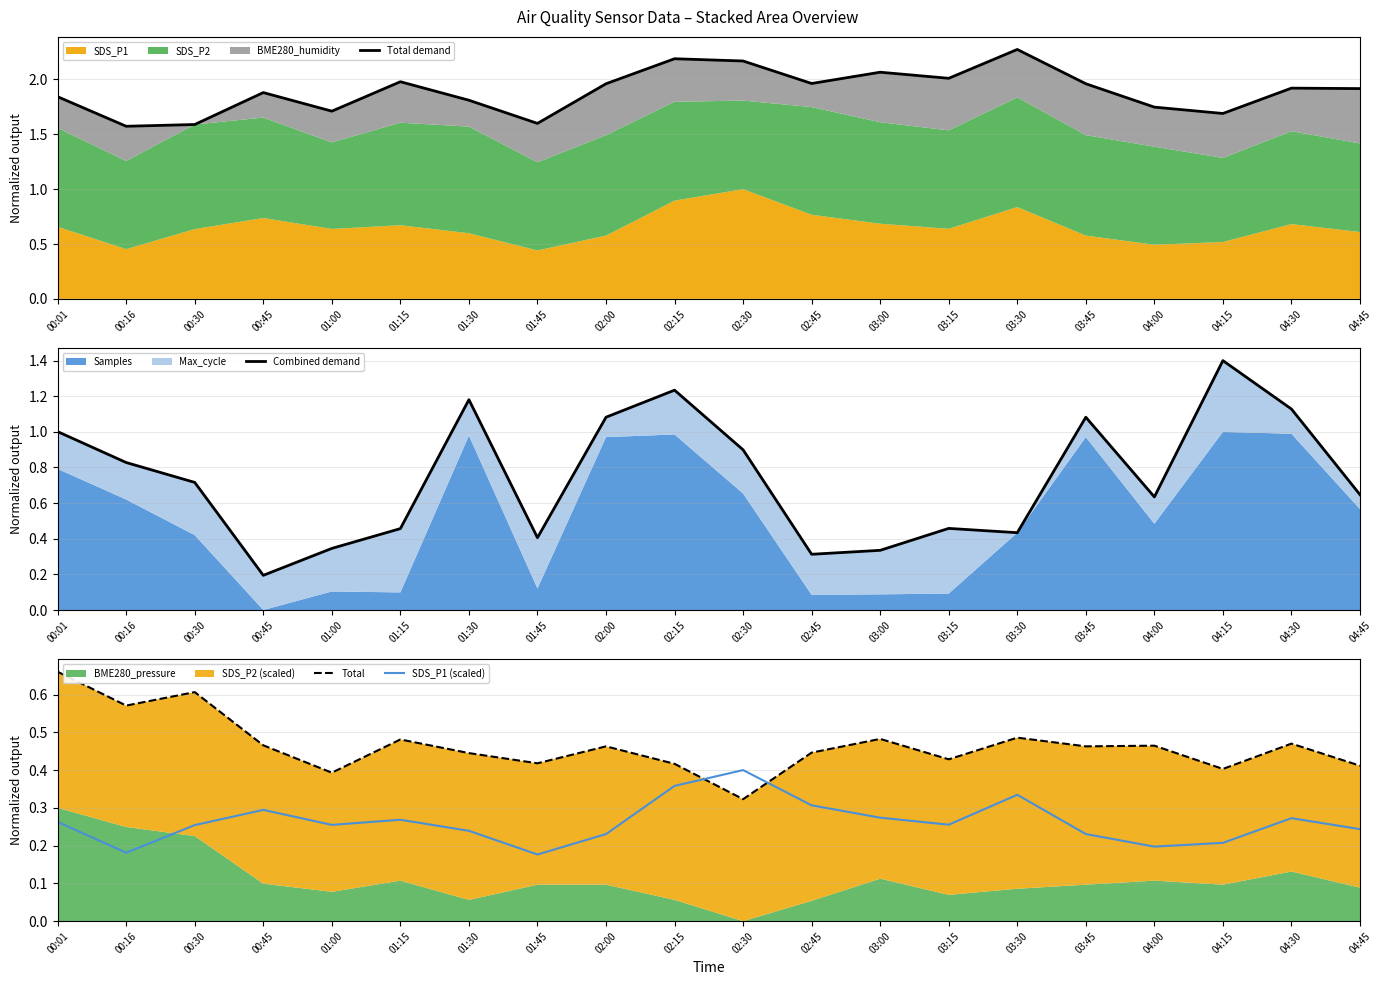

True or false: Combined demand has a value of 1.1 at 04:30.

True